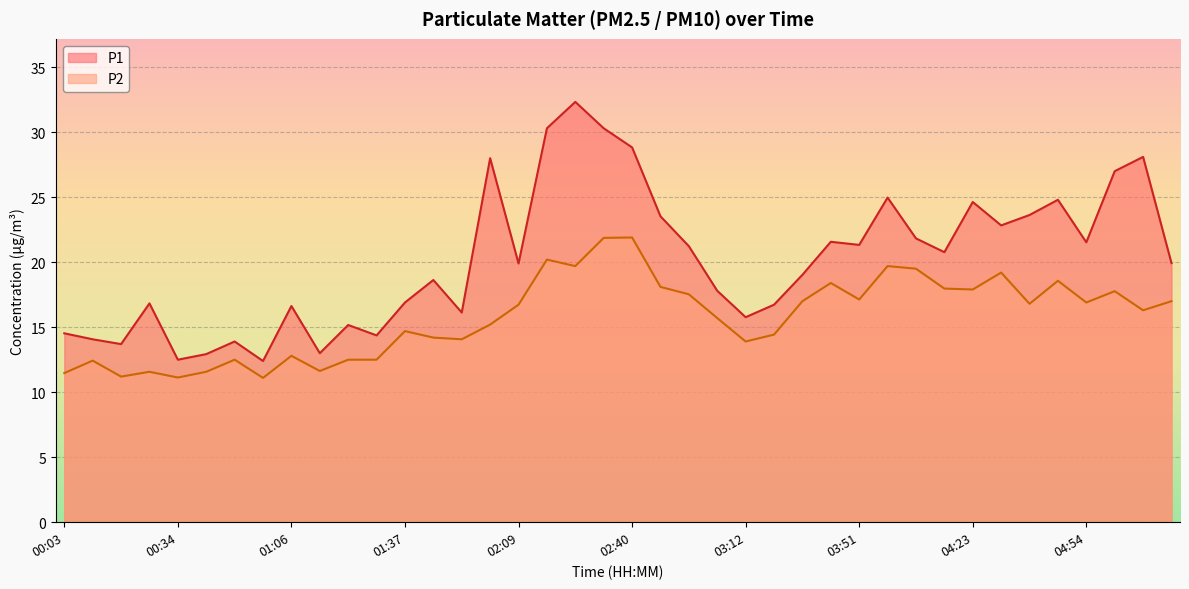

What is the difference between the P2 values at 04:15 and 02:01?

2.8